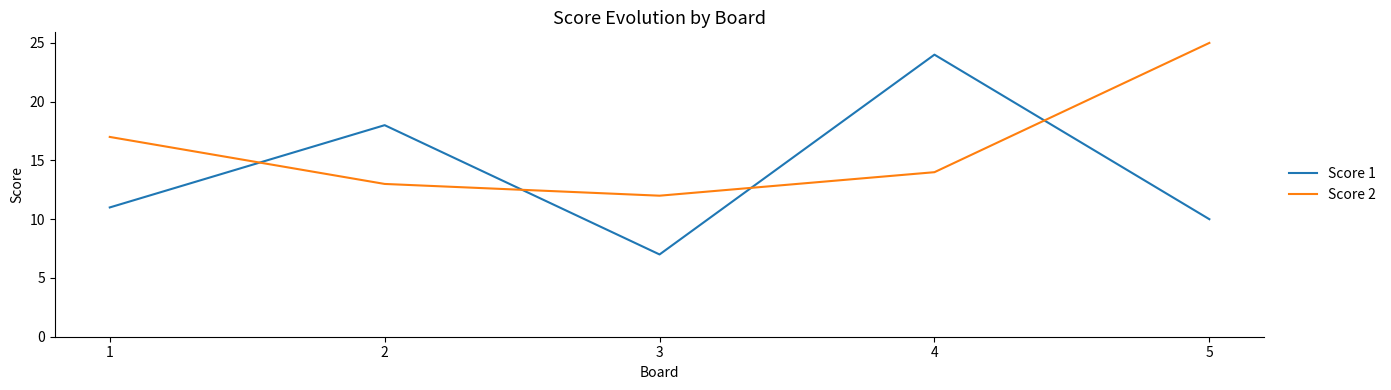

Where is the first local minimum for Score 2?

3